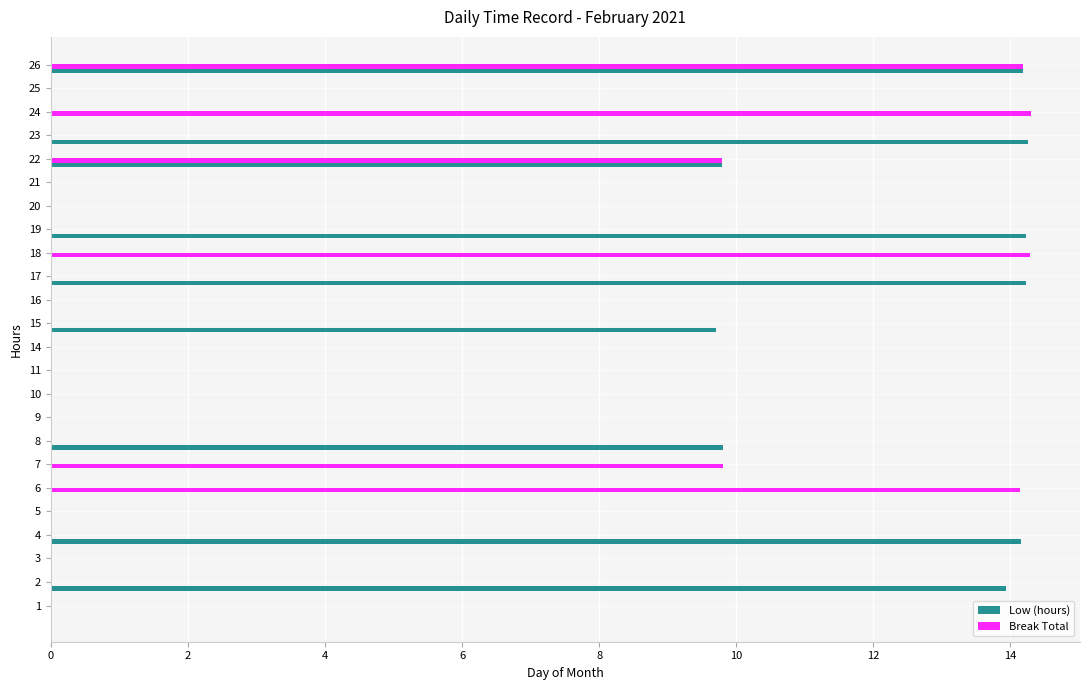

Which series has the largest total across all categories?

Low (hours)